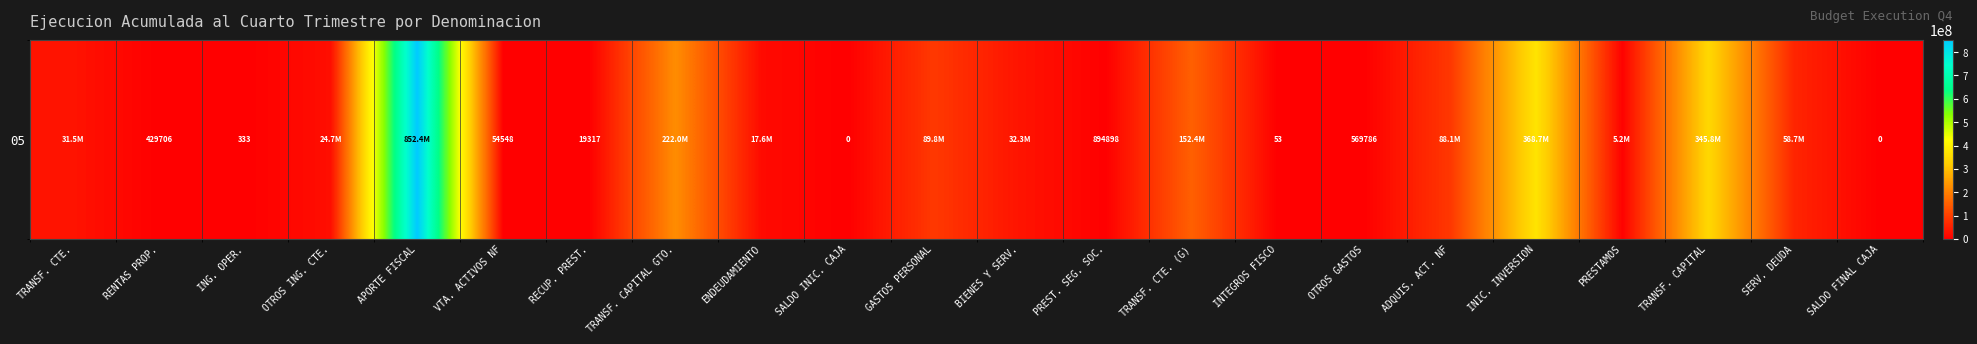

True or false: the data shows 247379 at OTROS GASTOS.

False